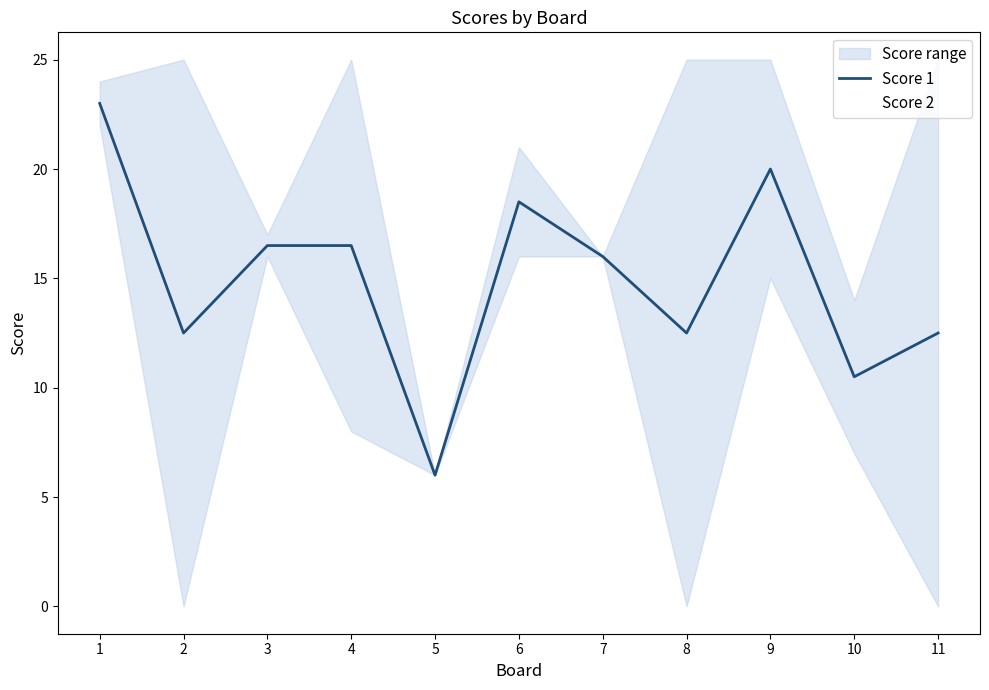

Which series has the widest spread of values?

Score 2